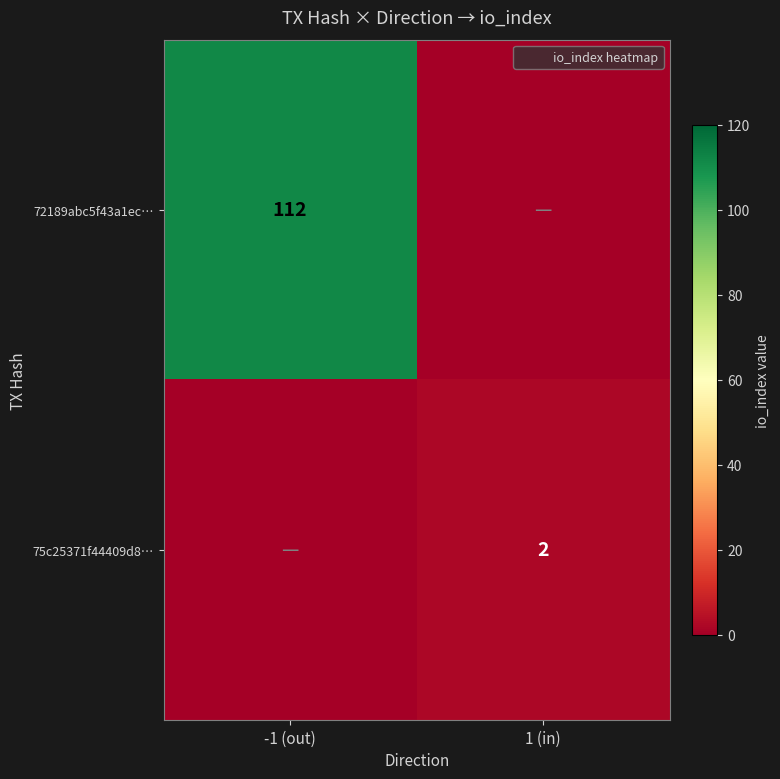

Between -1 (out) and 1 (in), which series saw the biggest shift?

72189abc5f43a1ec…